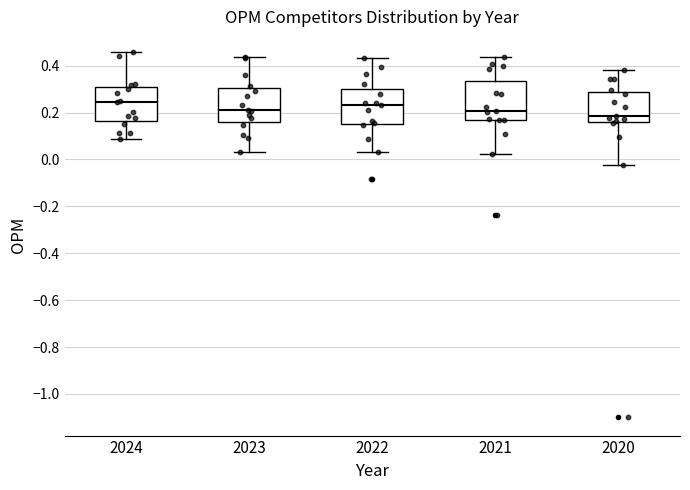

Where is the lower edge of the box at x = 2023 on the y-axis? The values are not printed on the chart, so give them approximately, as read against the axis.

0.16